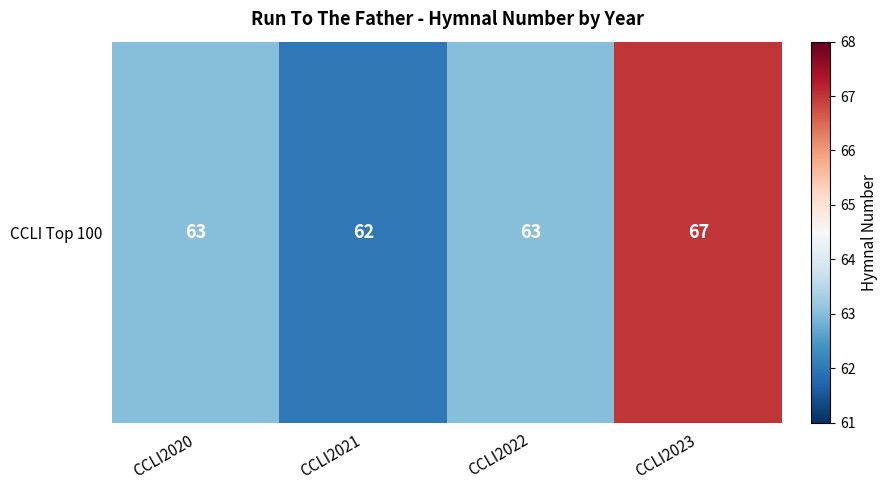

List the labels in order of value, largest first.

CCLI2023, CCLI2020, CCLI2022, CCLI2021